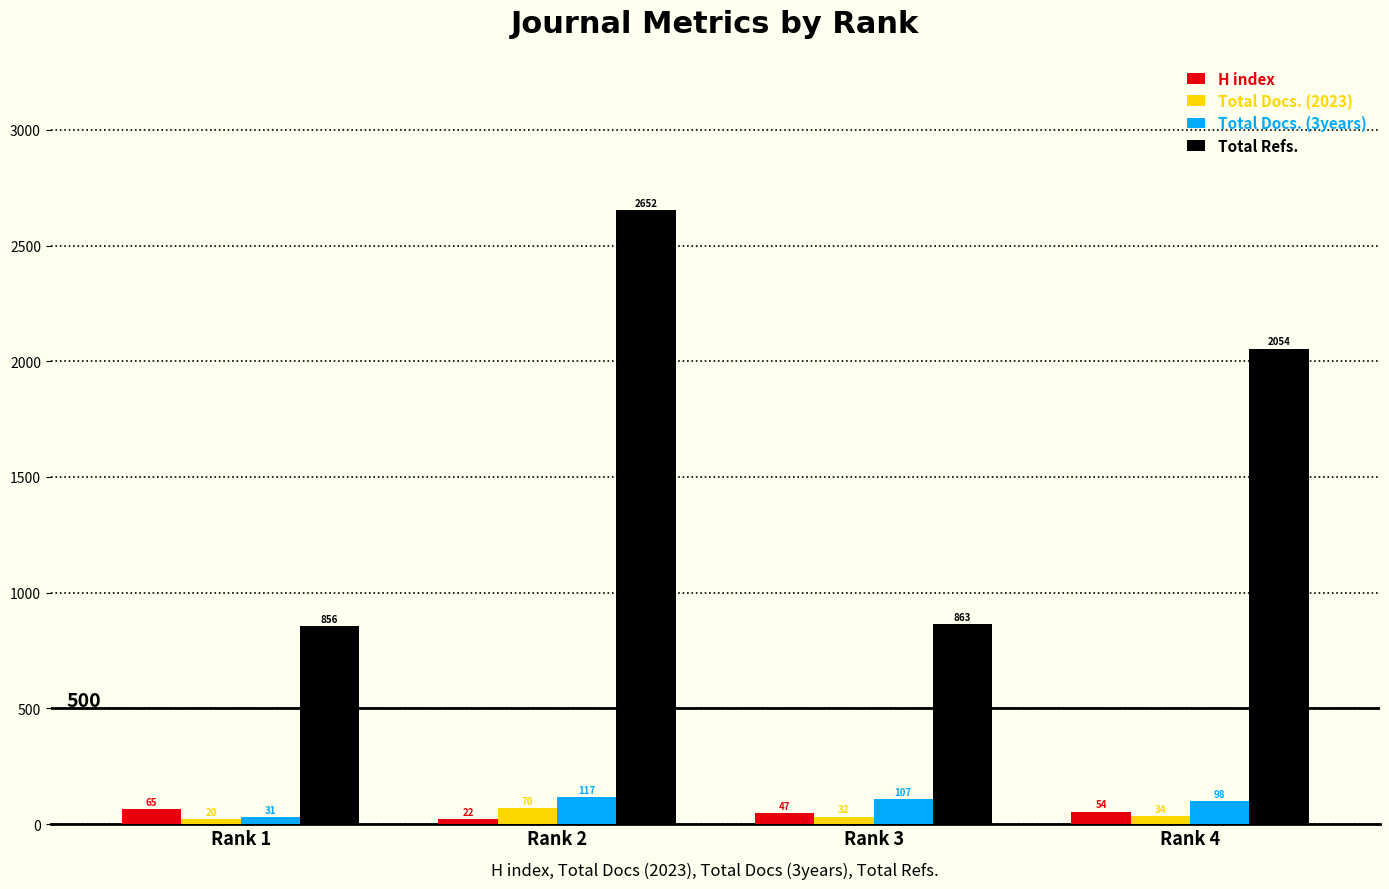

What is the sum of the Total Docs. (2023) values at Rank 2 and Rank 3?

102